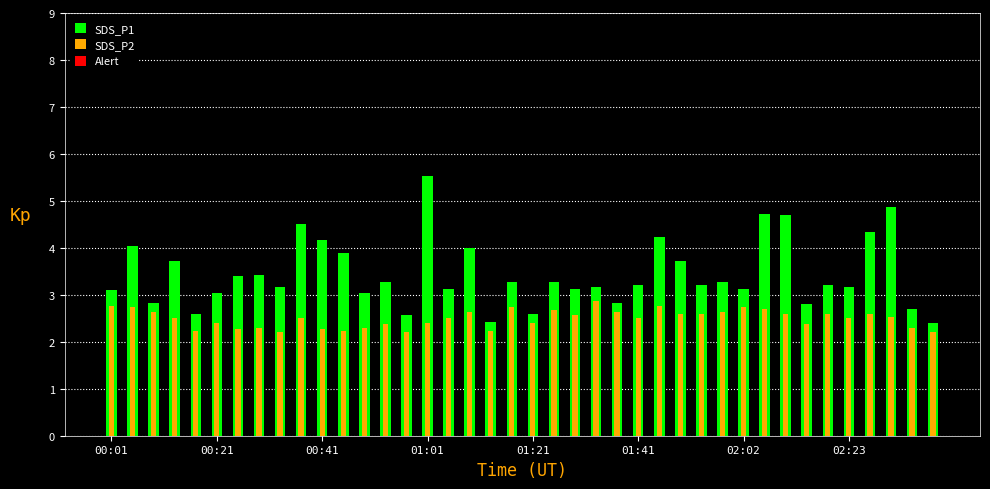

Rank the series by their maximum value, from highest to lowest.

SDS_P1, SDS_P2